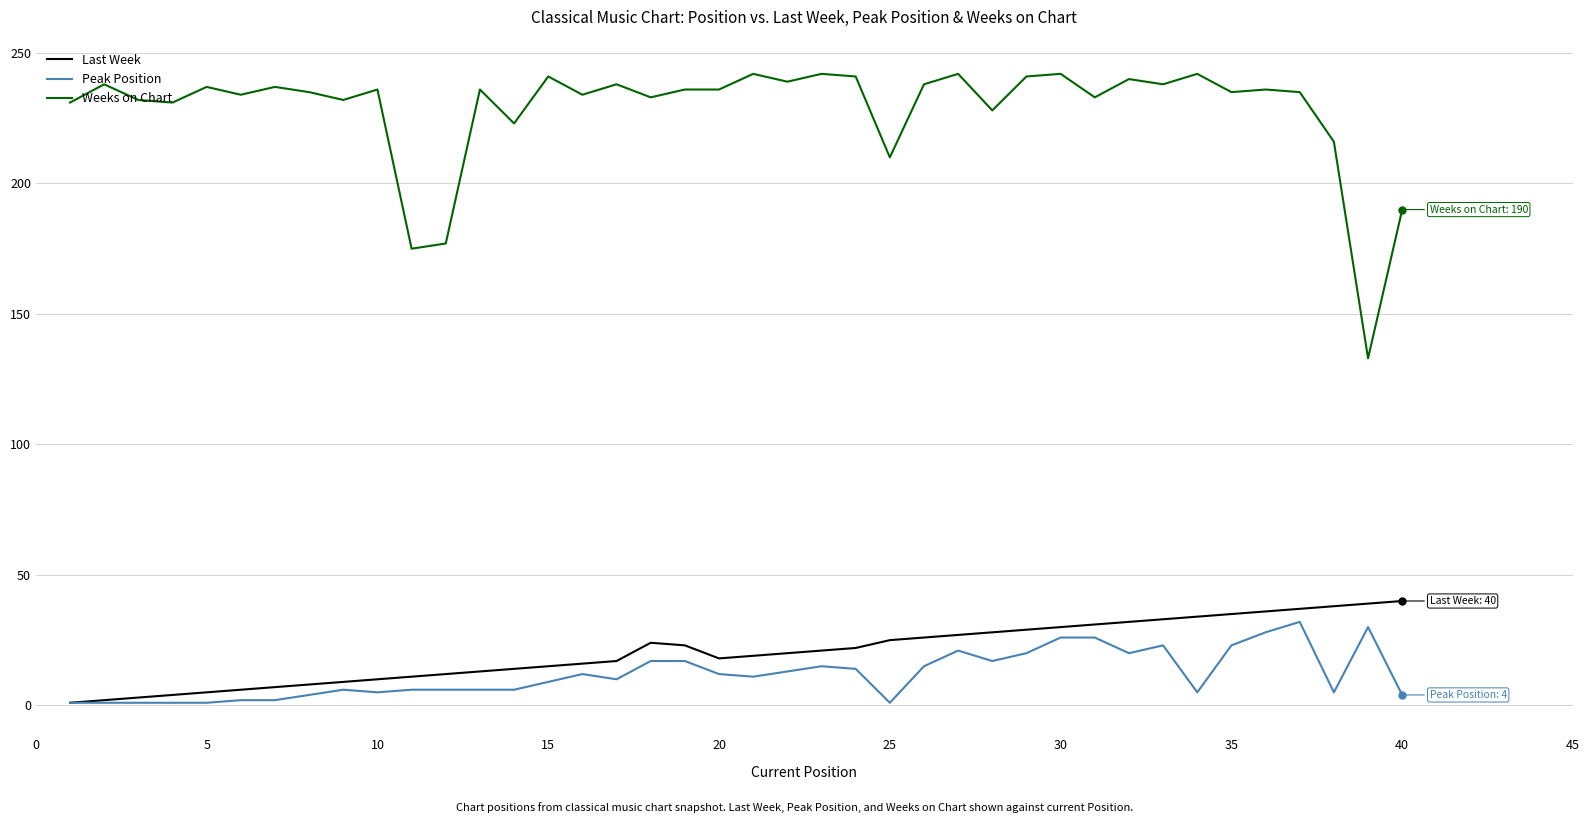

Which series has the largest range (max minus min)?

Weeks on Chart